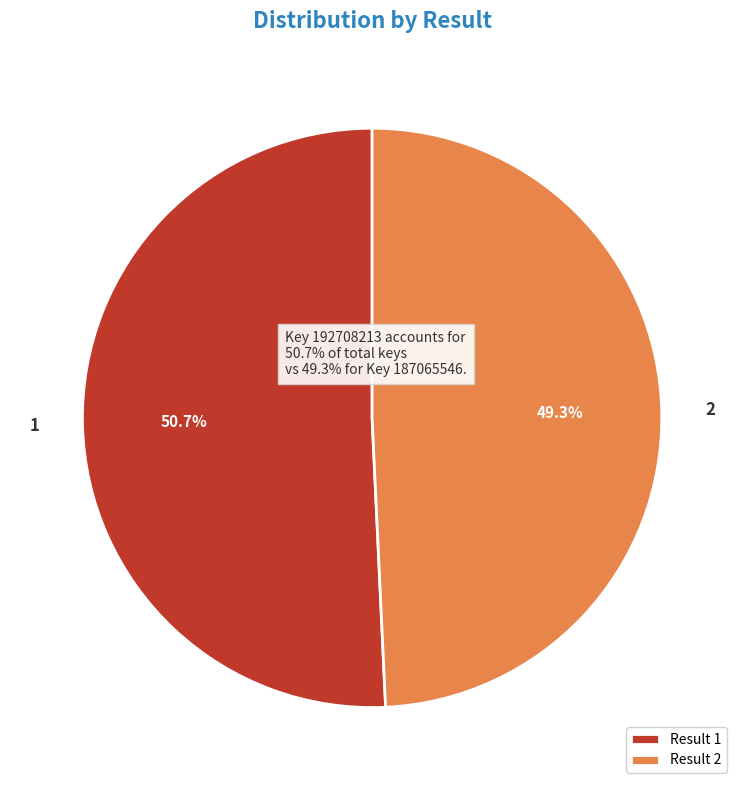

Which category has the biggest portion of the pie?

1